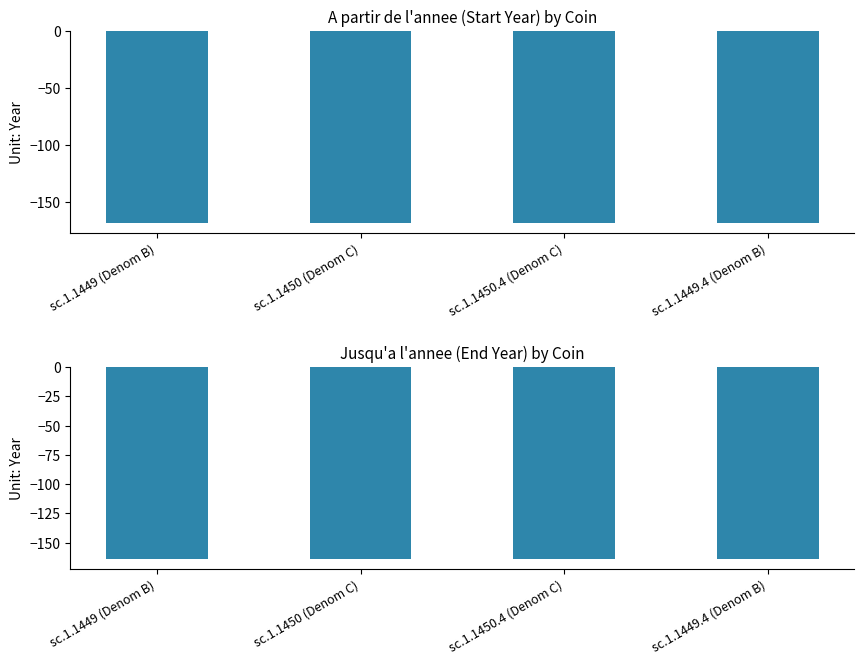

List the series in order of their overall mean, highest first.

Jusqu'a l'annee, A partir de l'annee